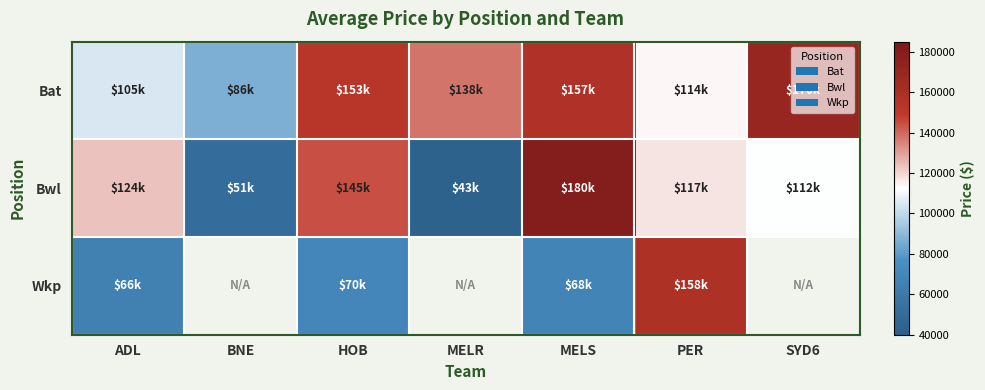

What is the difference between the maximum and second lowest values in the Bat series?

64700.0